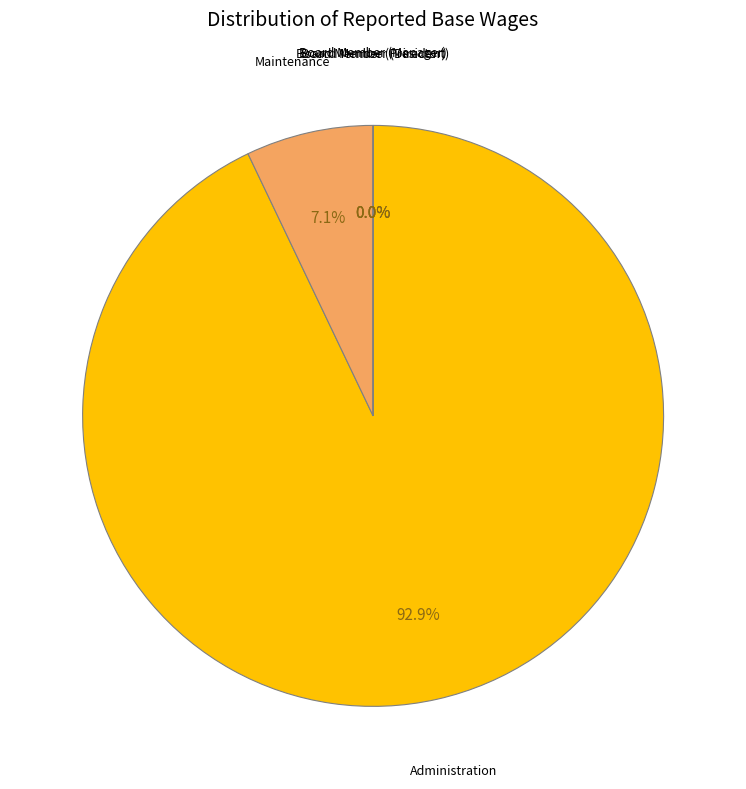

True or false: Board Member (Manager) accounts for 10% of the total.

False